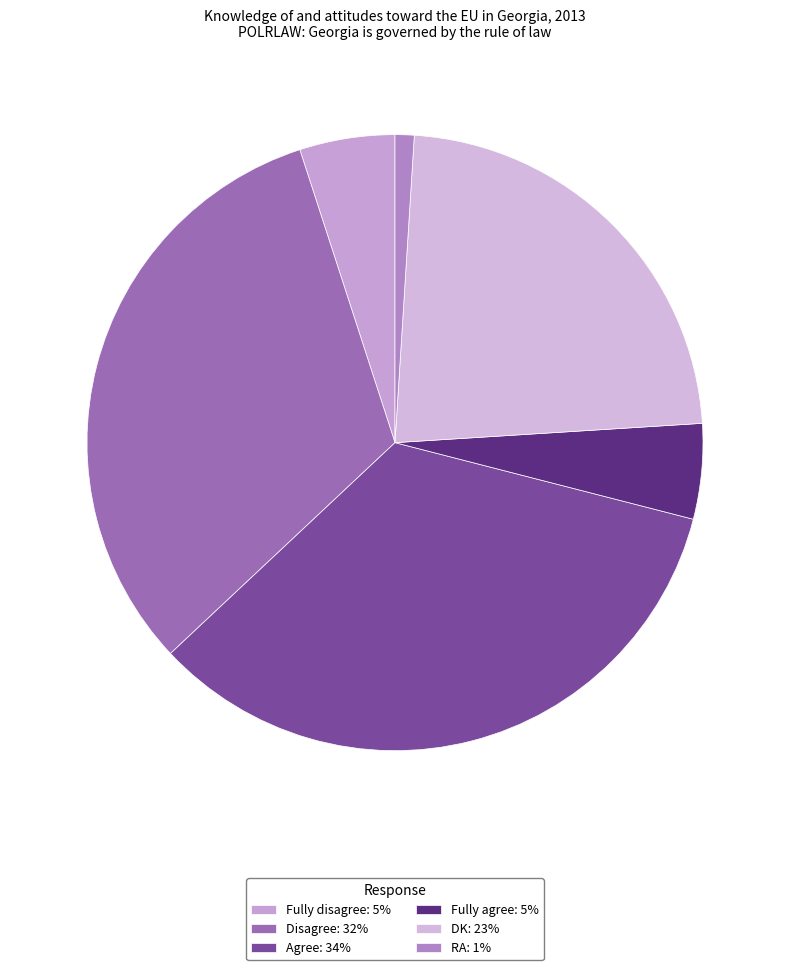

To the nearest percent, what is the combined percentage of Fully disagree and Fully agree?

10%